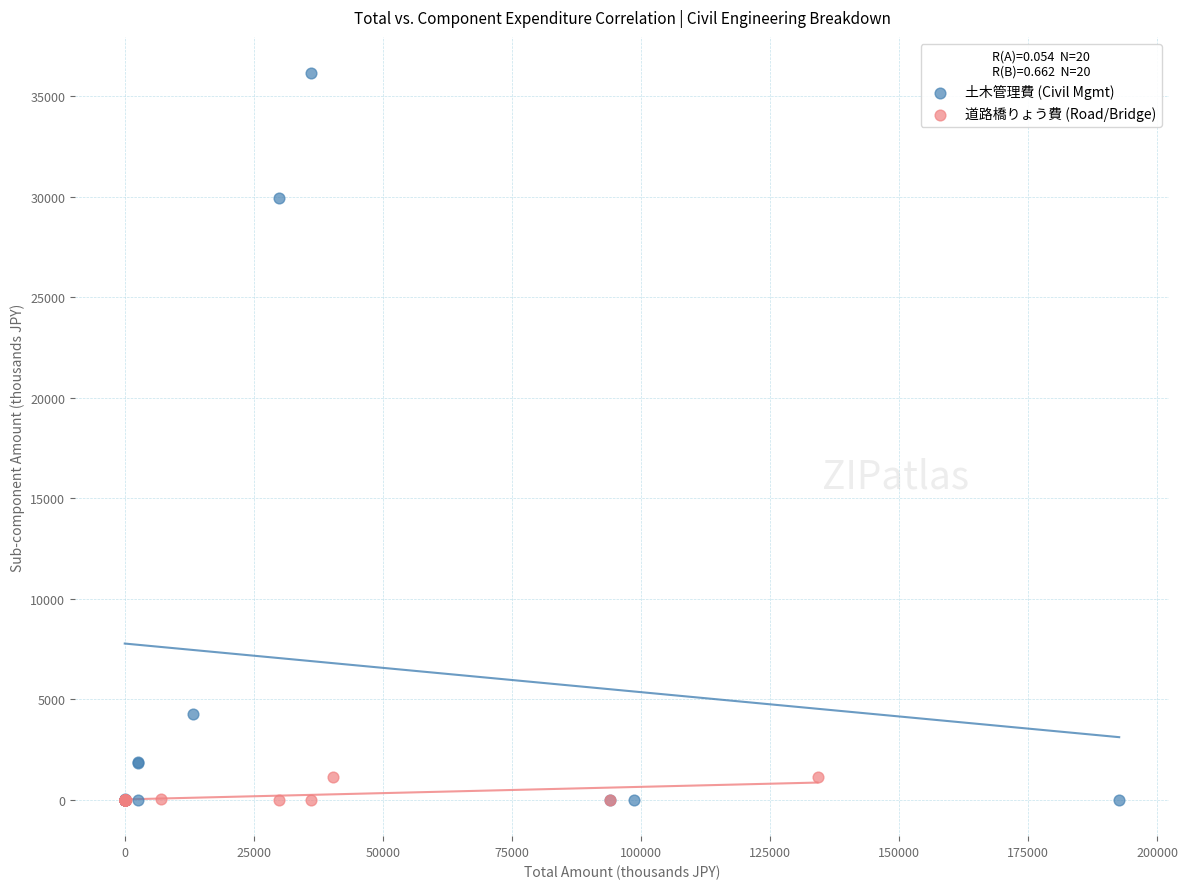

Which series contains the highest Y value?

土木管理費 (Civil Mgmt)